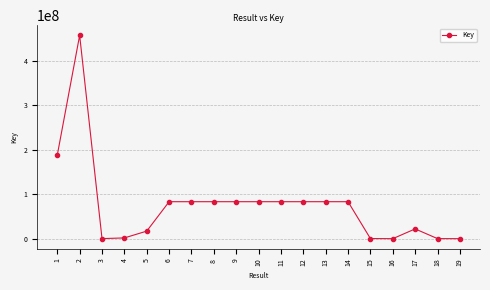

True or false: there are more than 1 points higher than both neighbors.

True